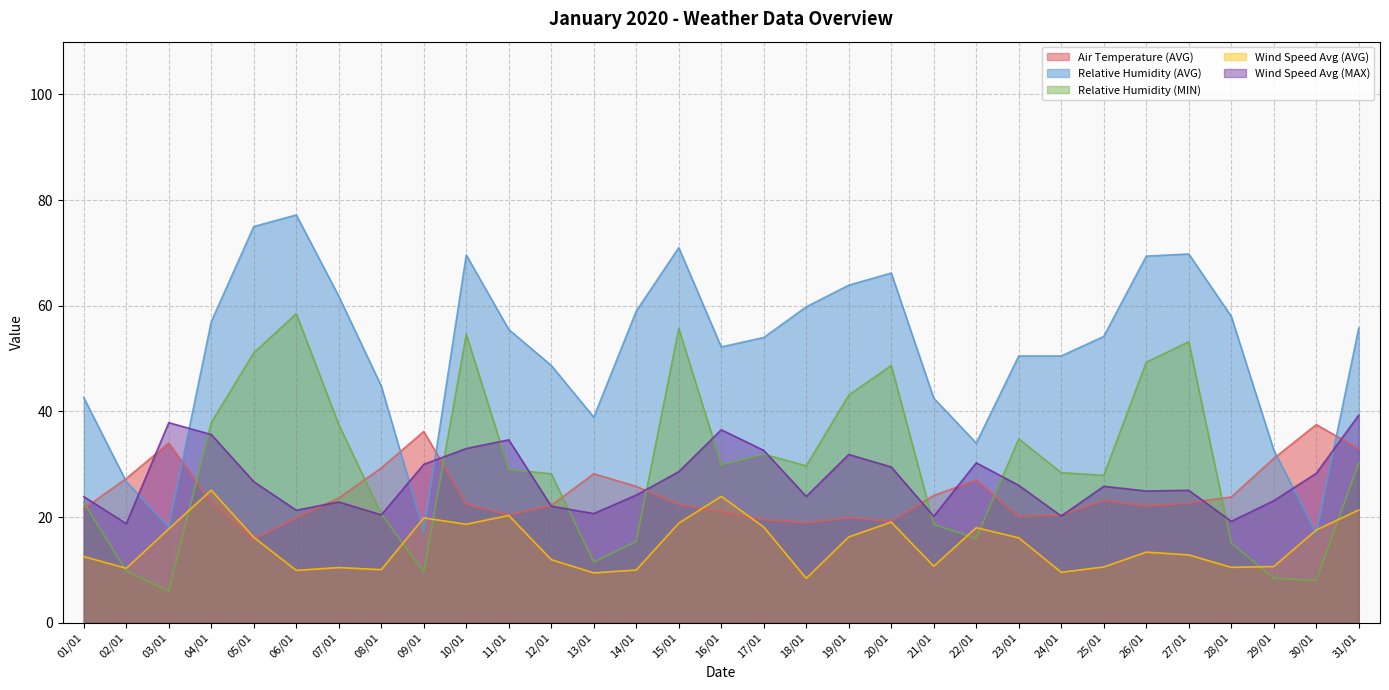

Rank the series at 13/01 from highest to lowest value.

Relative Humidity (AVG), Air Temperature (AVG), Wind Speed Avg (MAX), Relative Humidity (MIN), Wind Speed Avg (AVG)